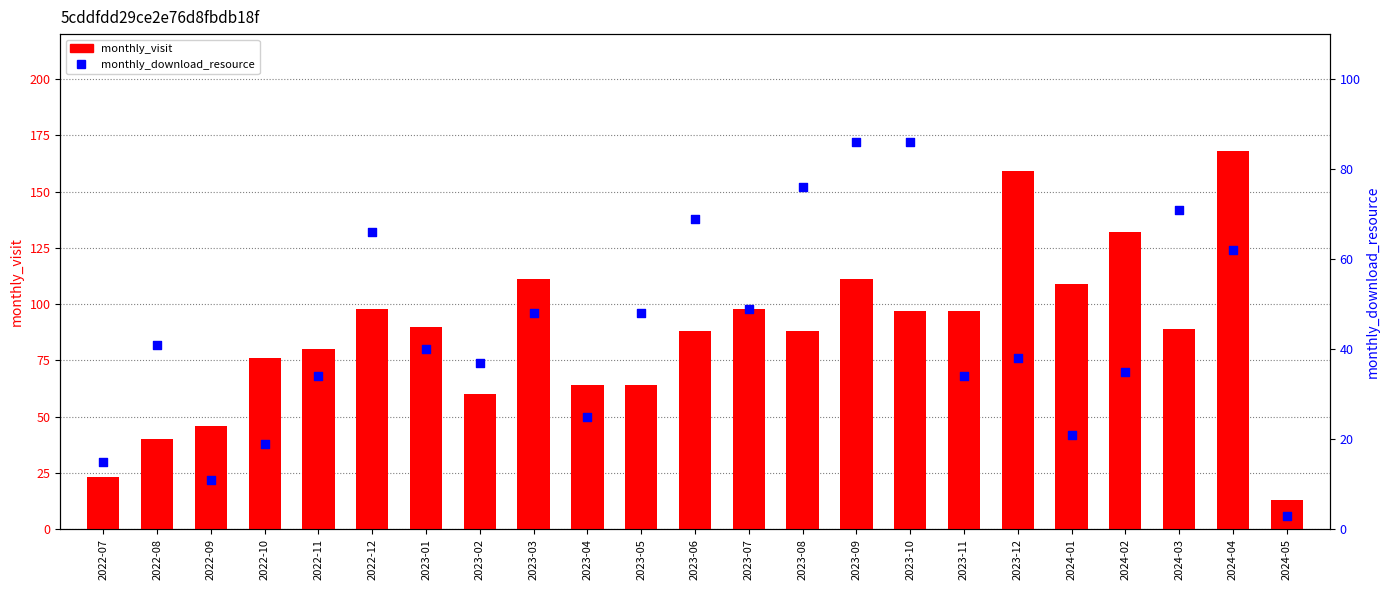

At how many categories does at least one series exceed 44?

20